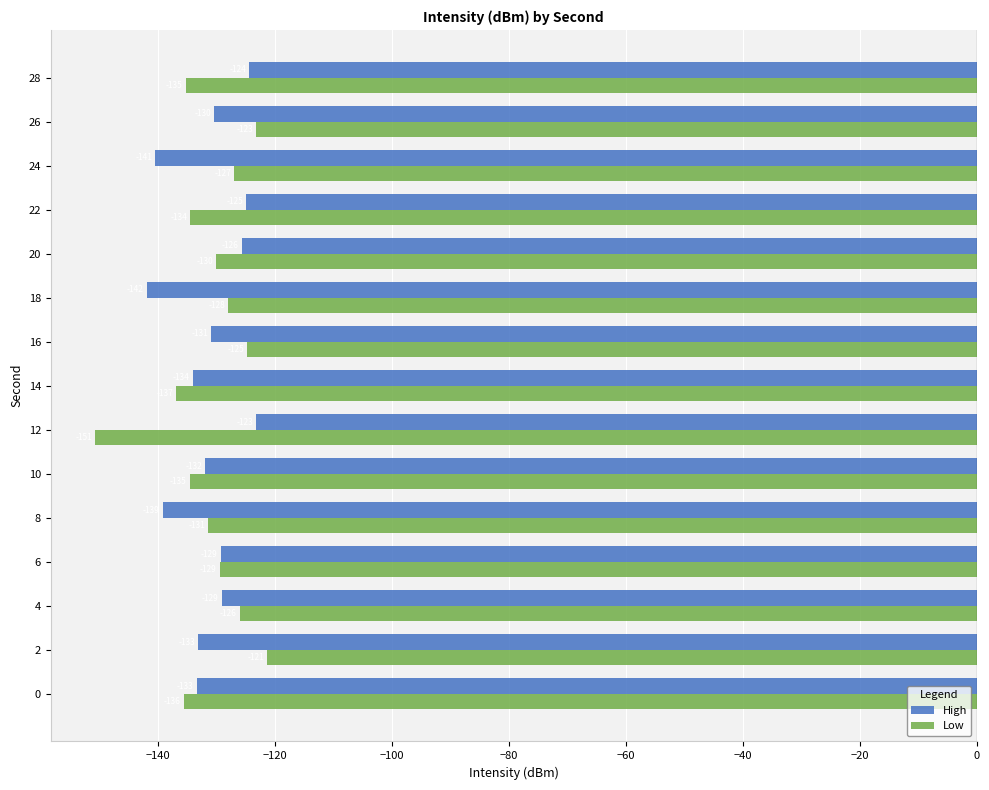

What is the spread (max minus min) of values at 0?

2.2